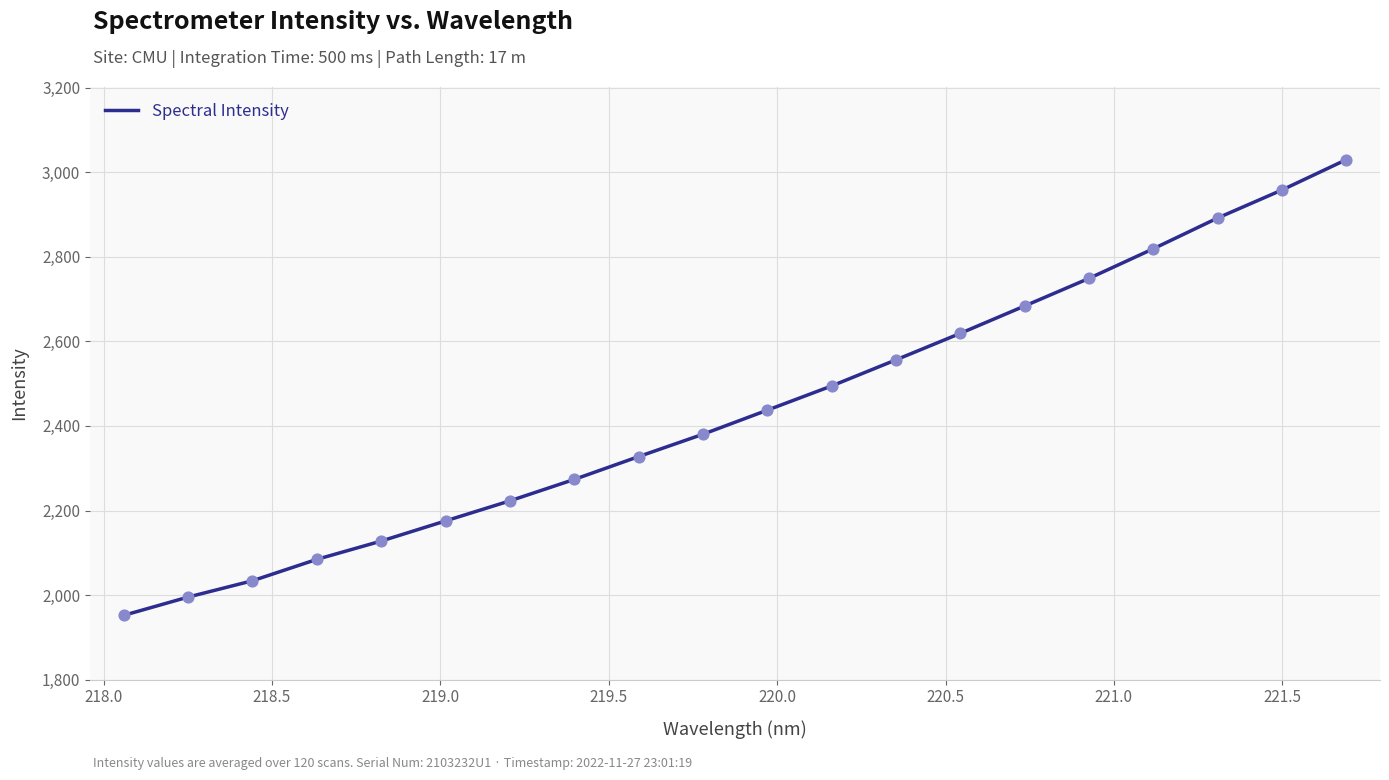

What is the difference between the maximum and minimum values?

1077.4